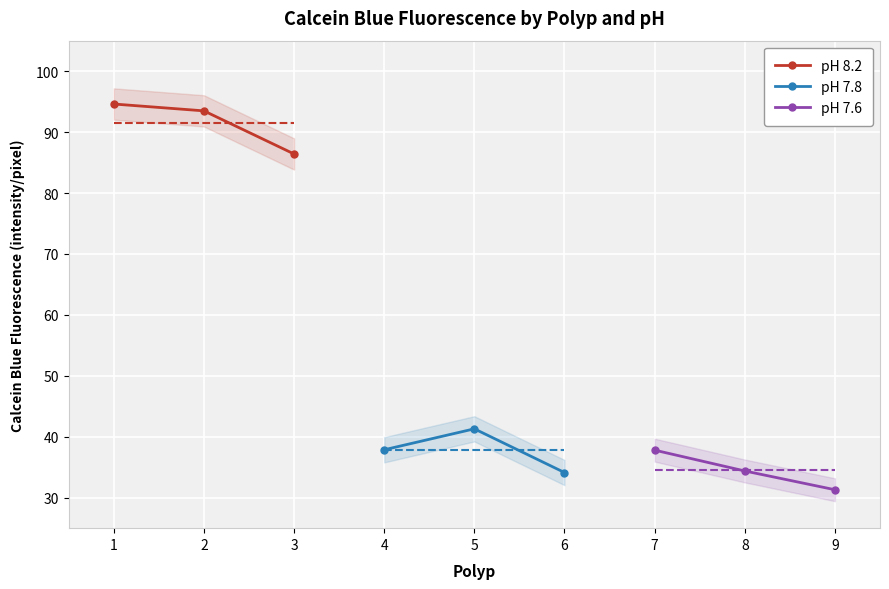

At which label does pH 7.8 first exceed 37?

4